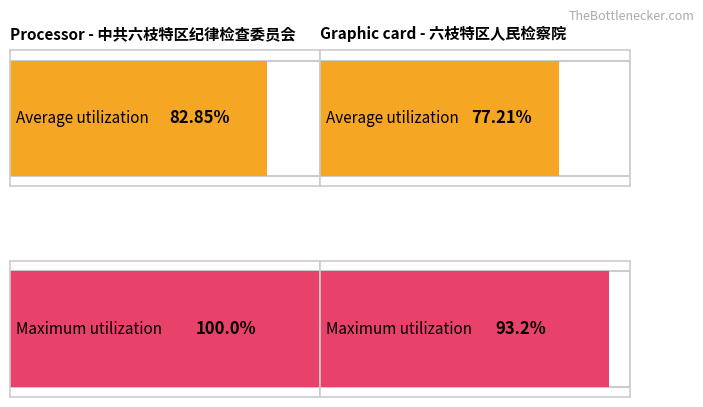

How many bars are there in total?

4